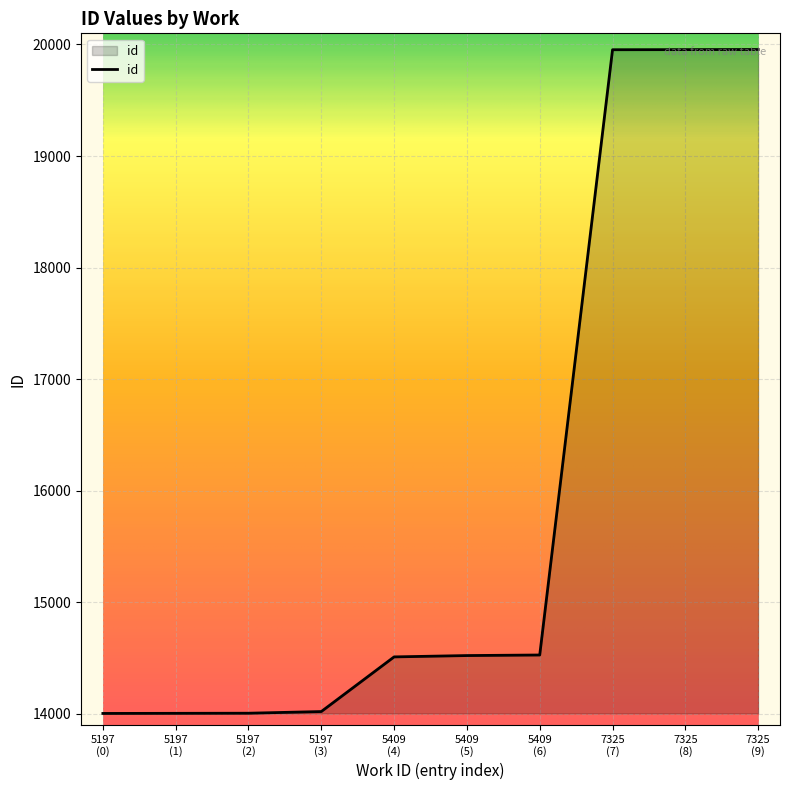

What is the greatest value displayed?

19955